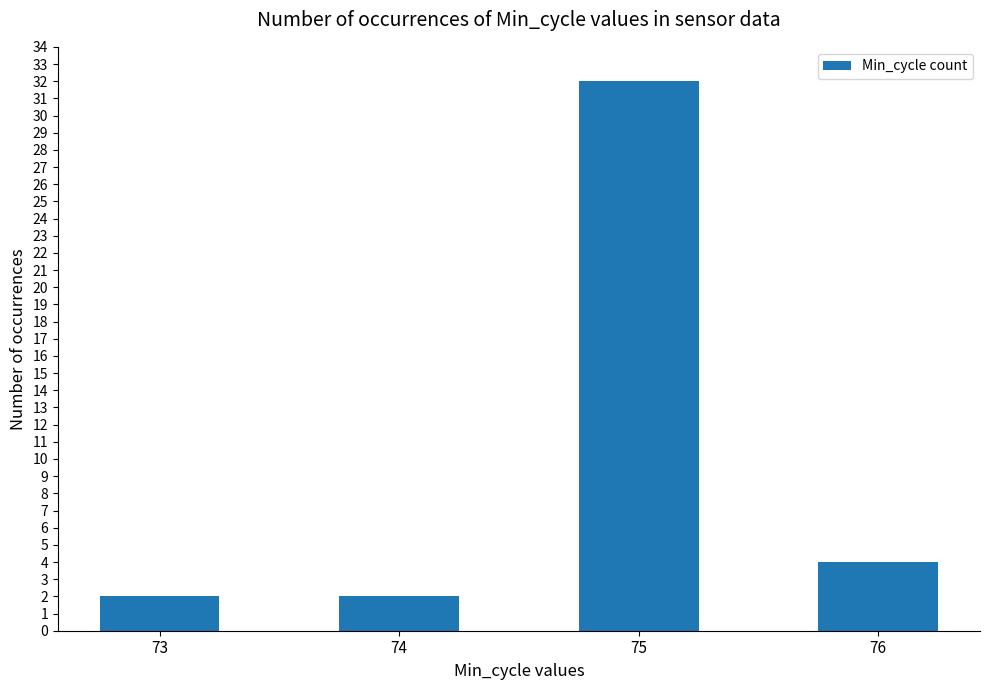

Is it true that the value at 74 is 2?

True